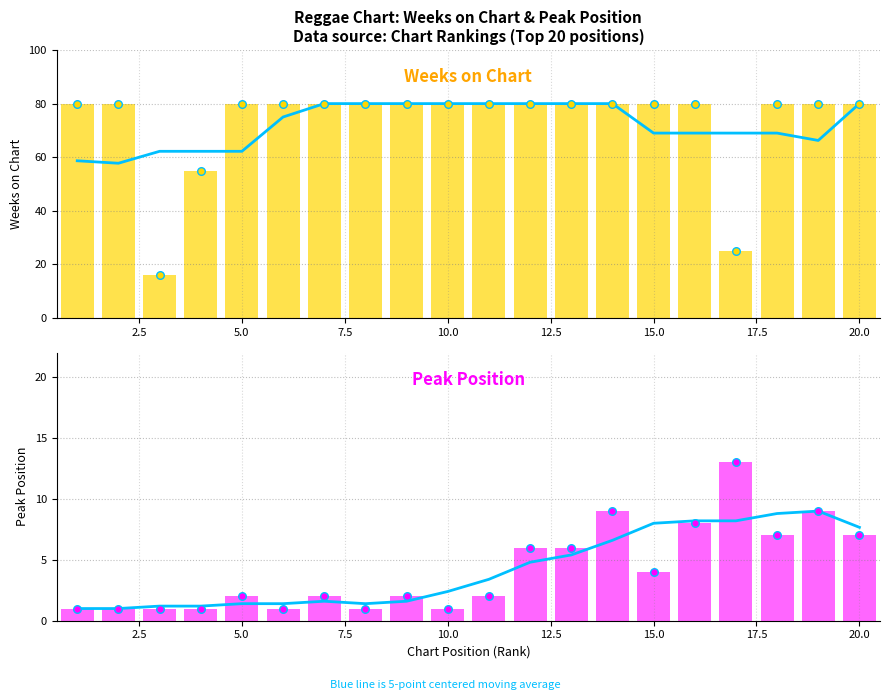

Which series reaches the maximum Y coordinate?

5-pt moving avg (Weeks)